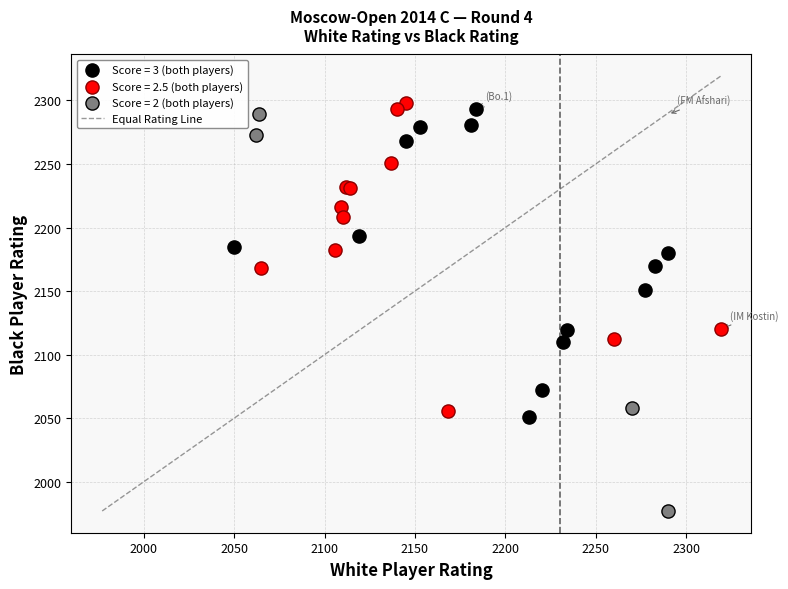

Which series has the largest Y range (max minus min)?

Score = 2 (both players)